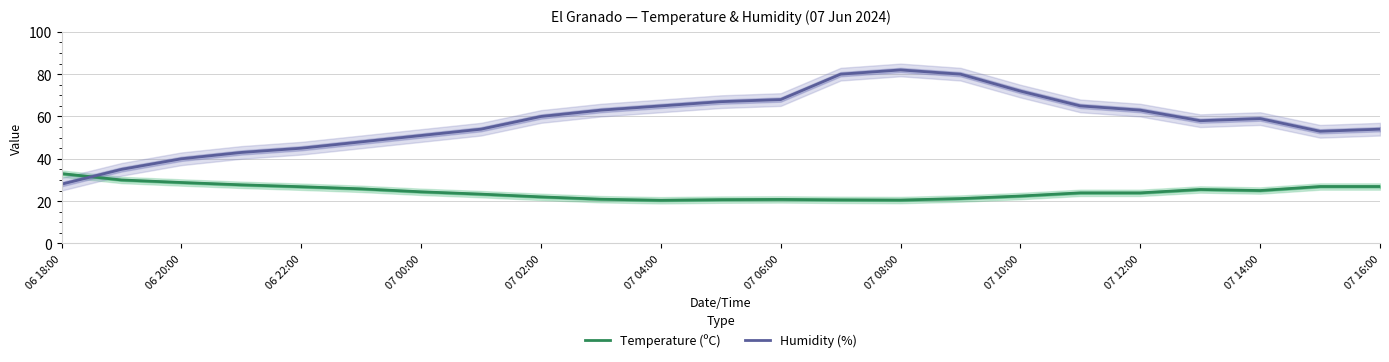

Is it true that Temperature (ºC) equals 20.4 at 07 04:00?

True